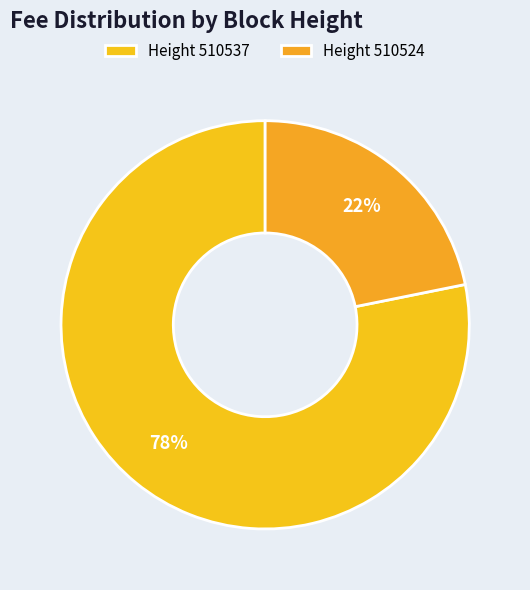

Which category accounts for the majority?

Height 510537